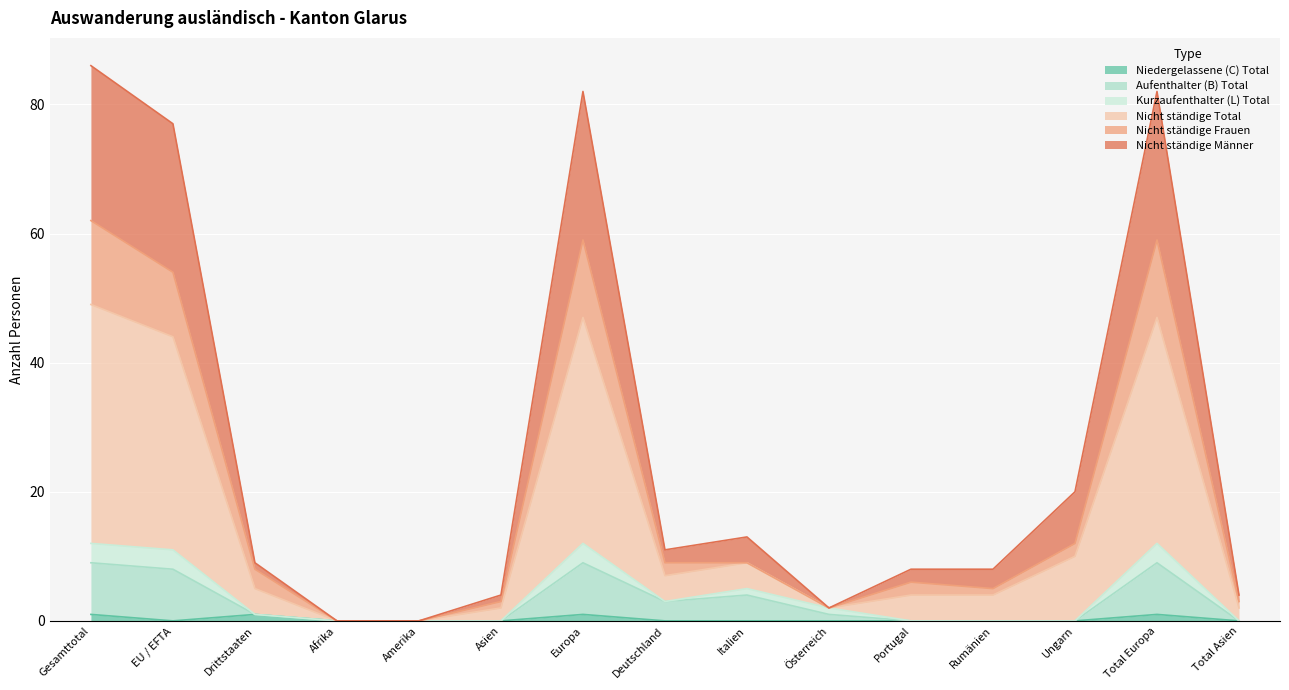

At which label is Nicht ständige Frauen closest to 31?

Ungarn